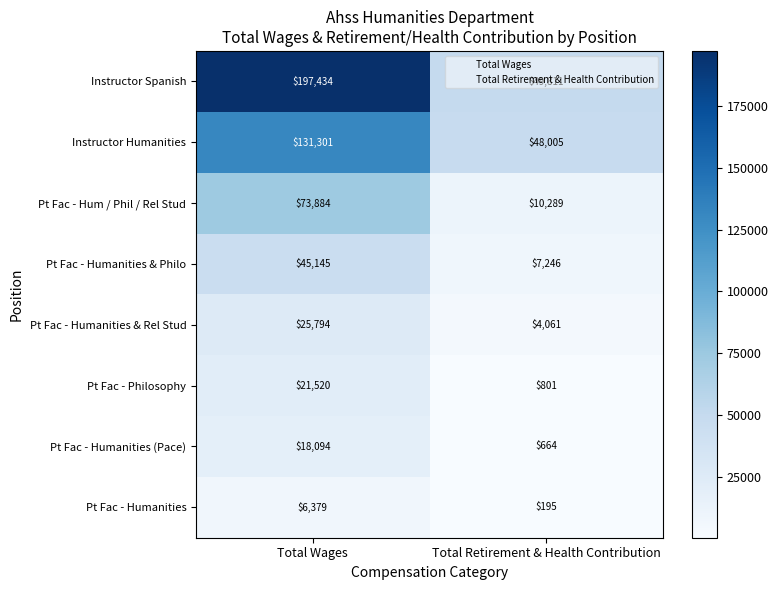

How many distinct data groups are displayed?

8